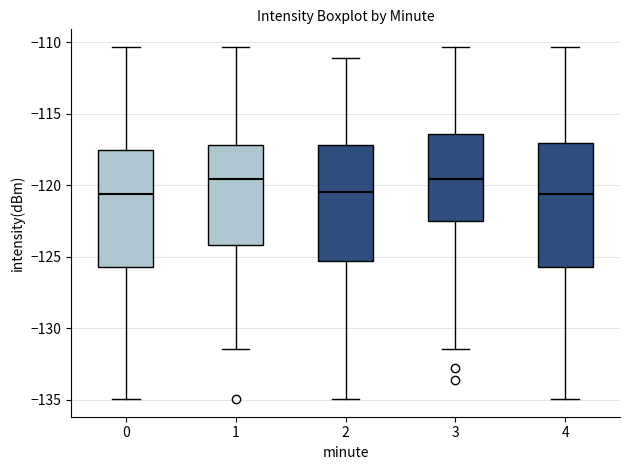

Where does the median line of the box at x = 1 sit on the y-axis? The values are not printed on the chart, so give them approximately, as read against the axis.

-119.5